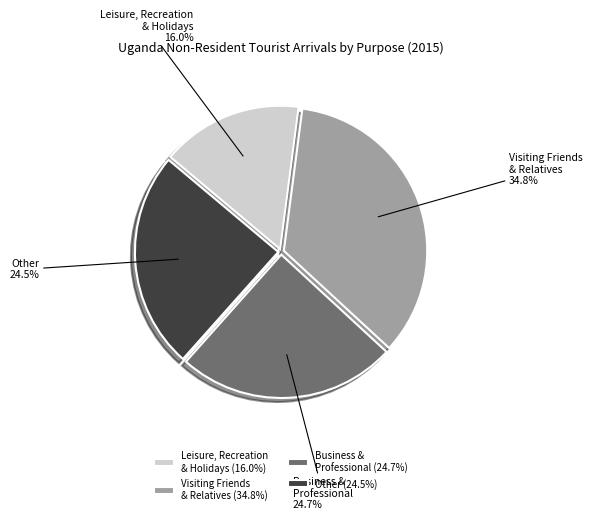

Between Leisure, Recreation & Holidays and Visiting Friends & Relatives, which is larger?

Visiting Friends & Relatives